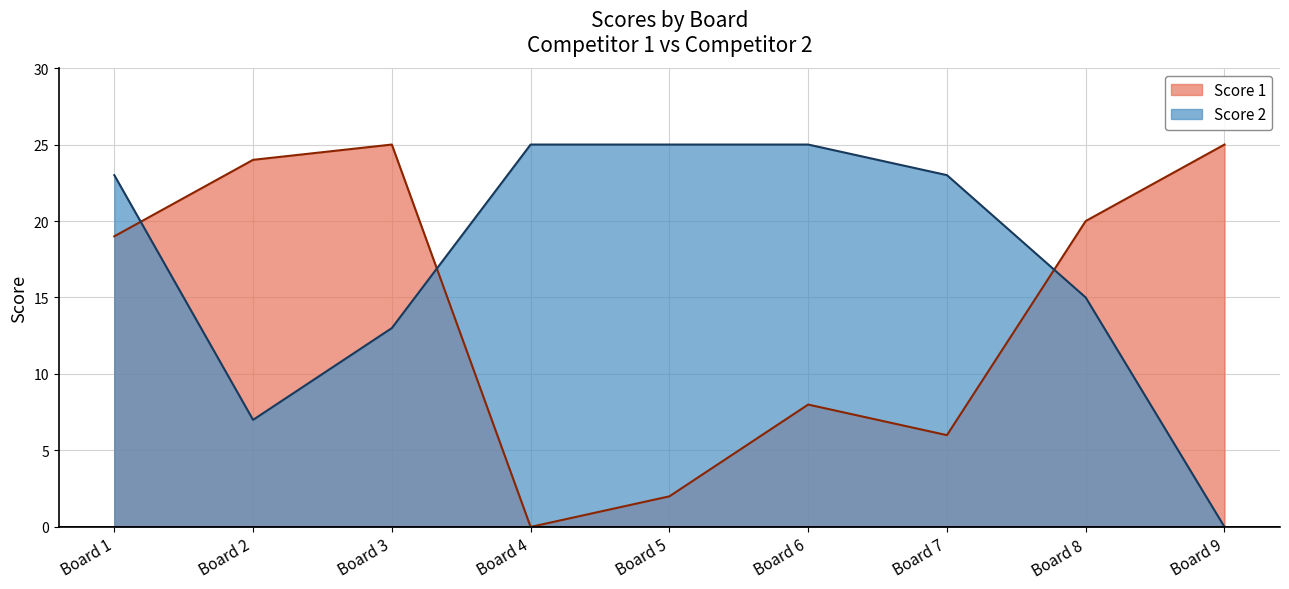

Where is the first local minimum for Score 2?

Board 2